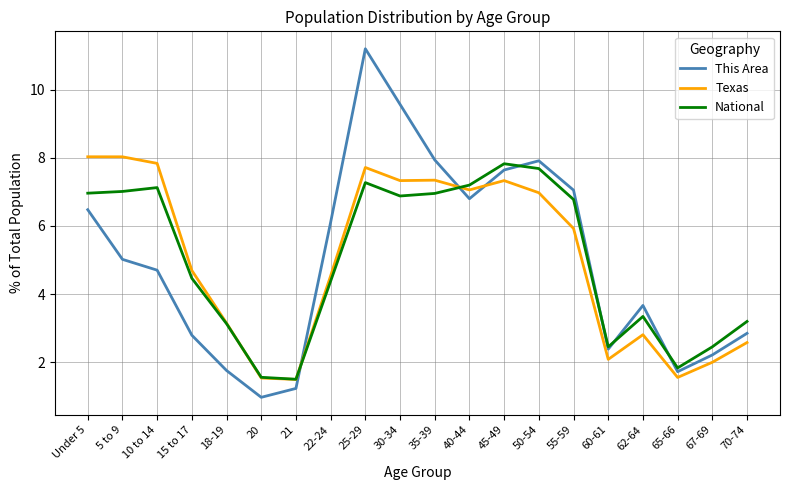

Rank the series at 35-39 from highest to lowest value.

This Area, Texas, National